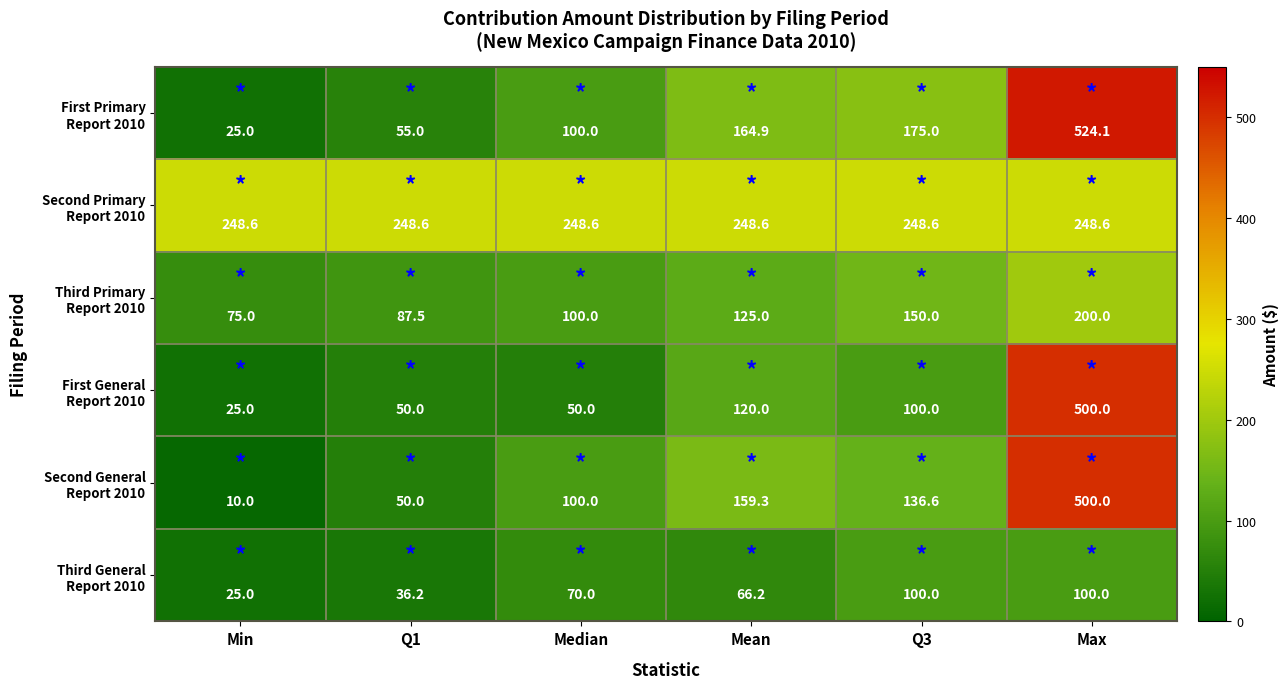

At how many categories does at least one series exceed 53?

6